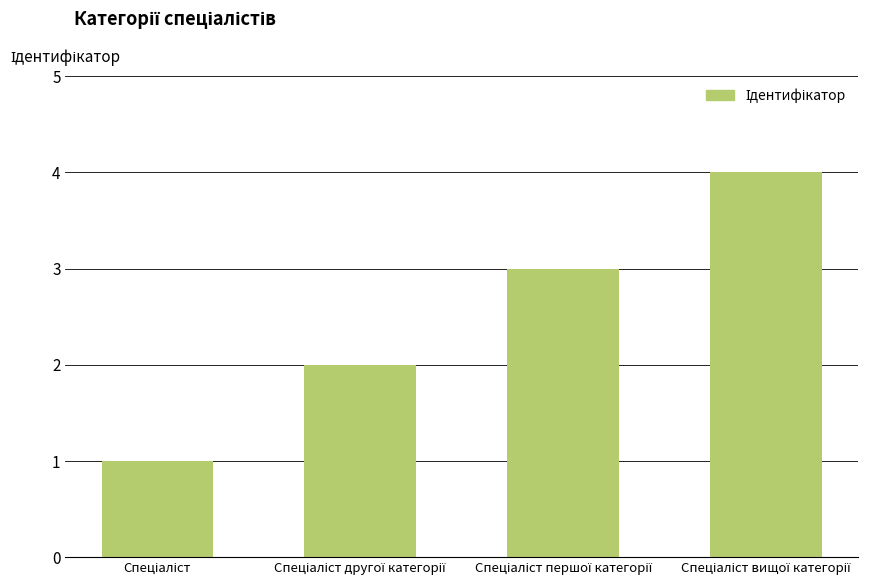

How many values are between 2 and 4?

3